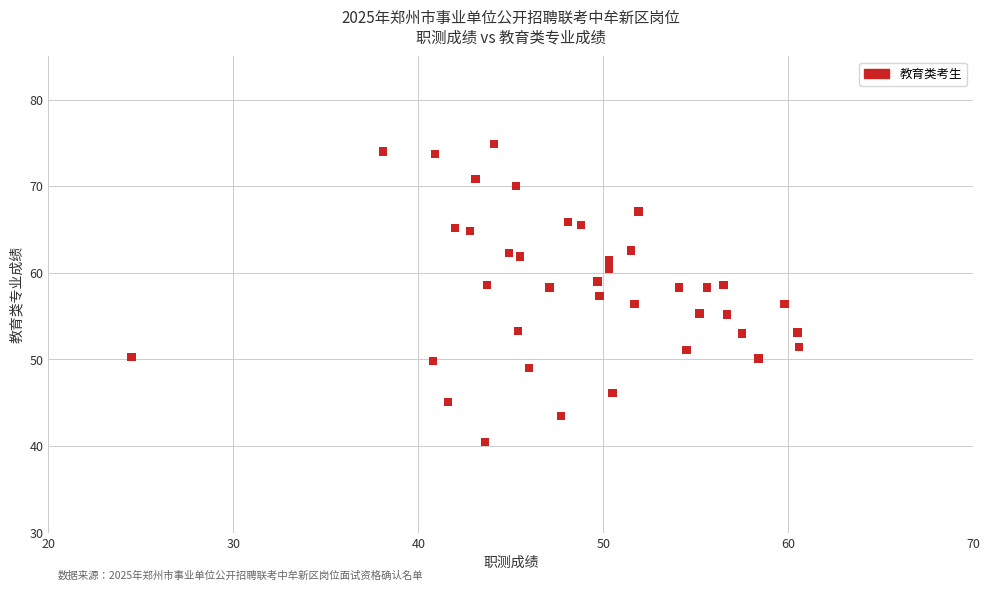

What is the range of X values (max minus min)?

36.1